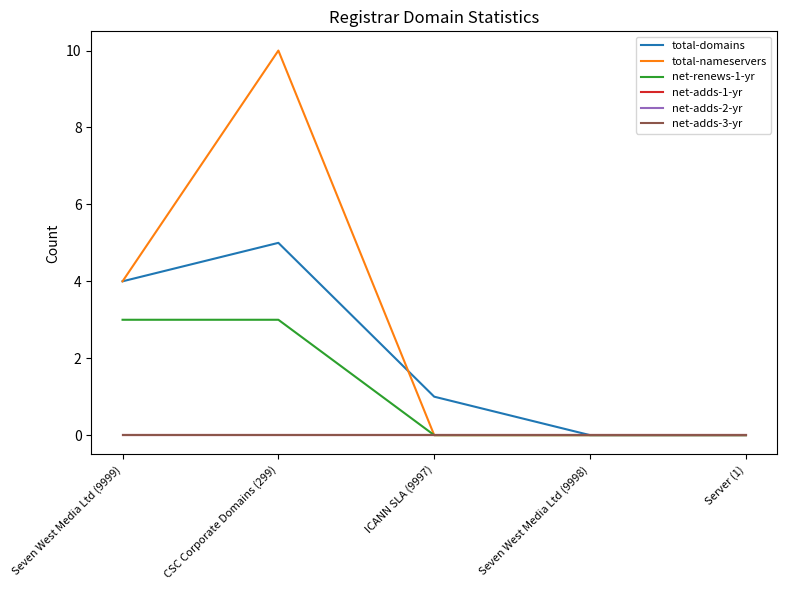

What is the maximum value for net-renews-1-yr?

3